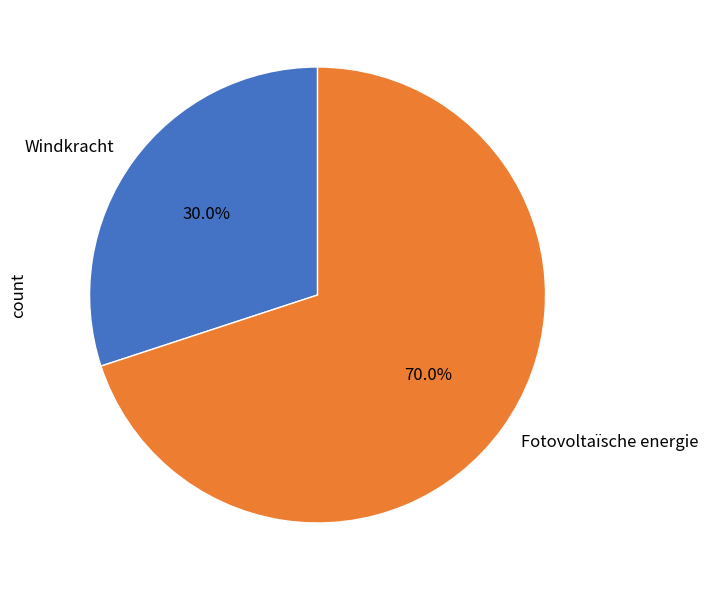

What is the largest slice in the pie chart?

Fotovoltaïsche energie